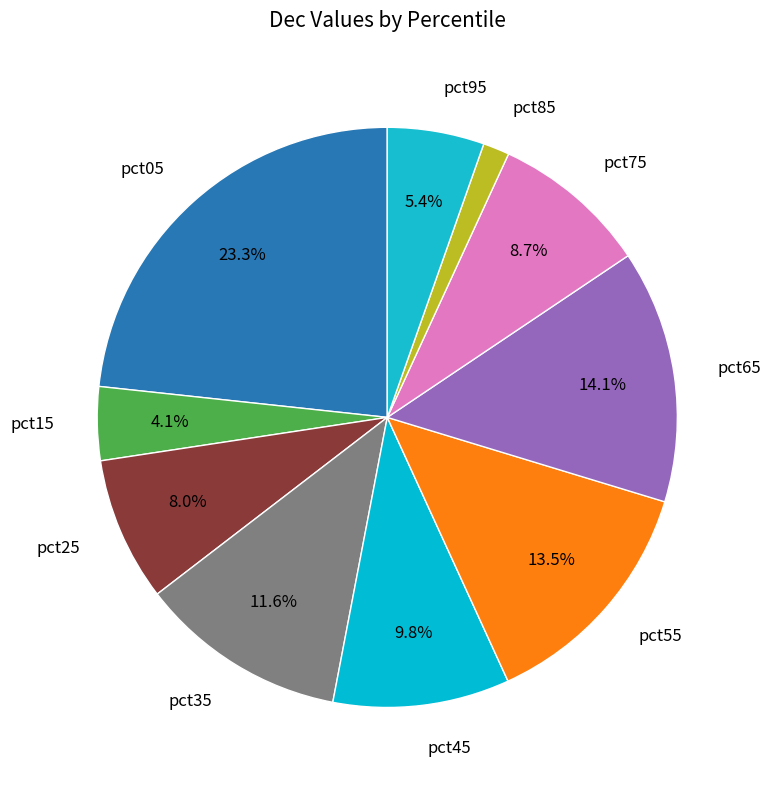

Which slice is the smallest?

pct85